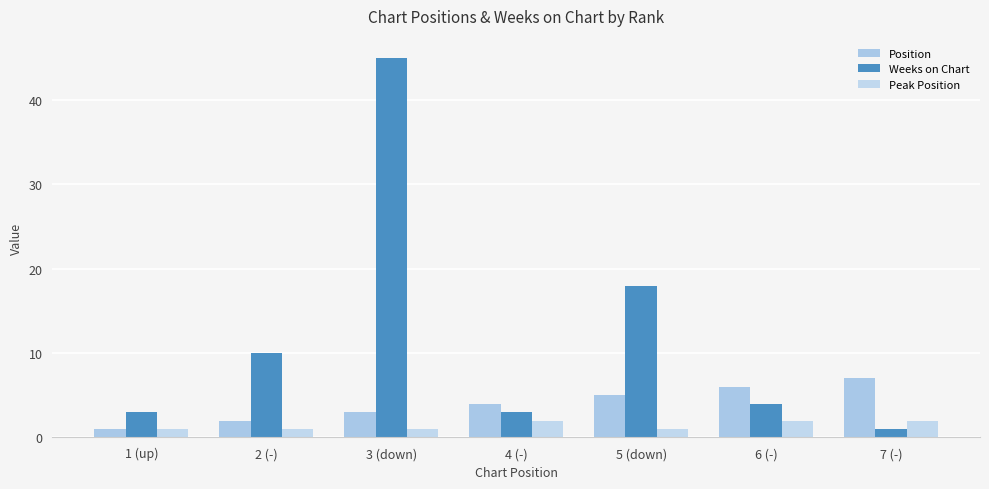

How many bars are there in total?

21